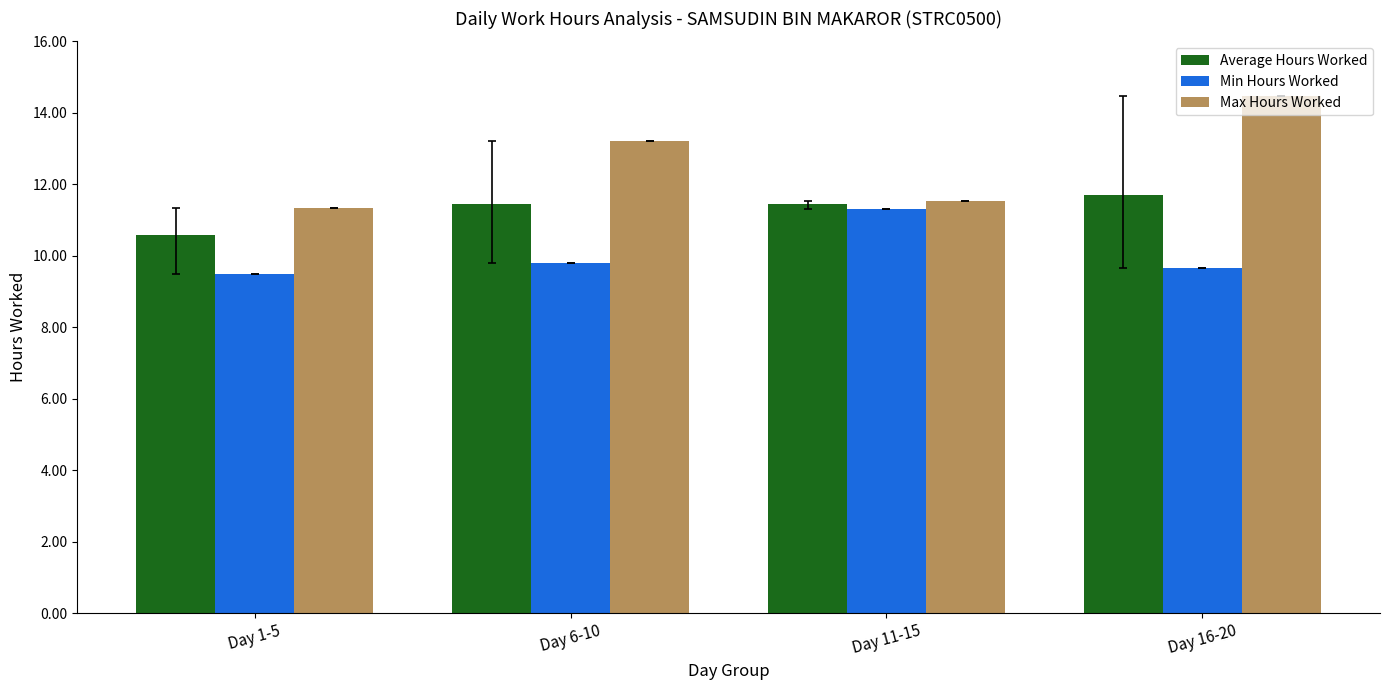

Which series has the largest total across all categories?

Max Hours Worked